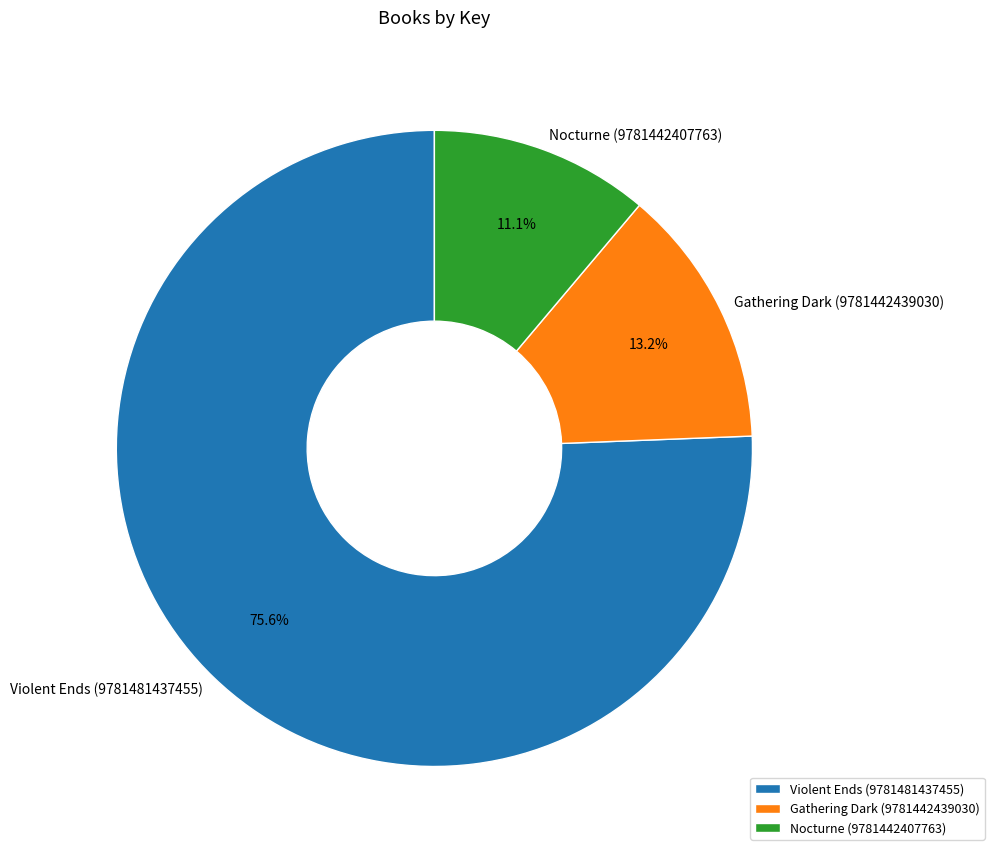

The Nocturne (9781442407763) slice represents 11% of the pie. True or false?

True